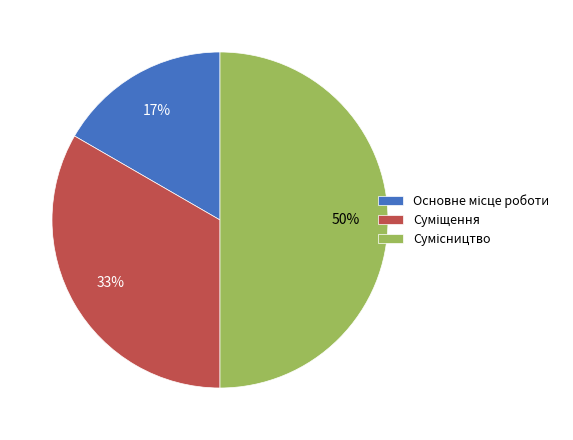

To the nearest percent, what is the difference between the largest and smallest slice percentages?

33%